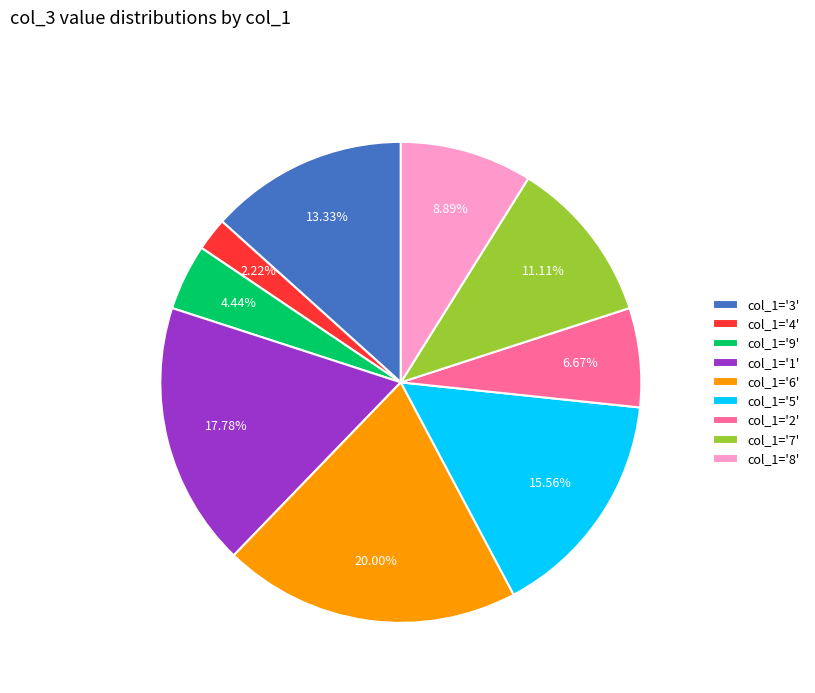

Count the number of slices in the pie.

9